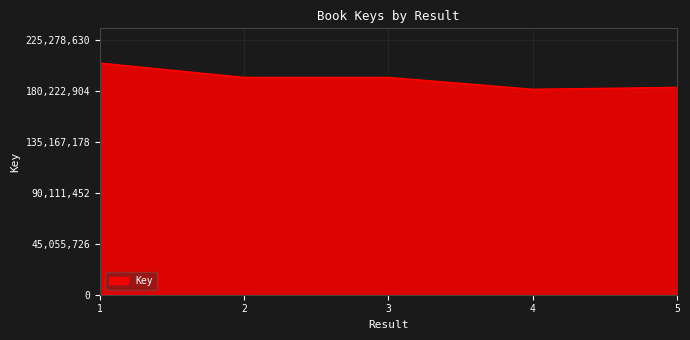

What is the smallest value displayed?

181642670